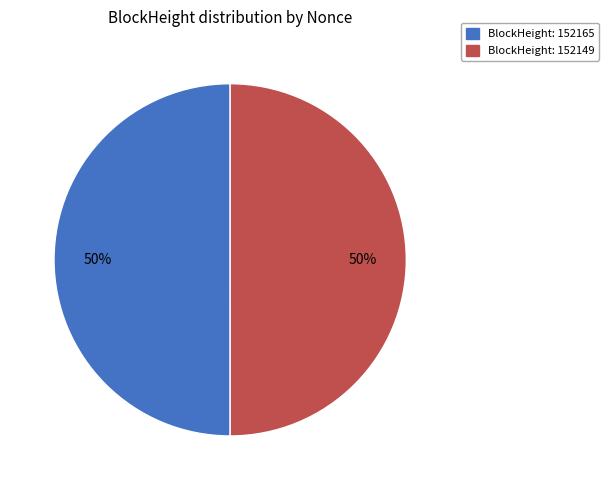

To the nearest percent, what is the average slice percentage?

50%